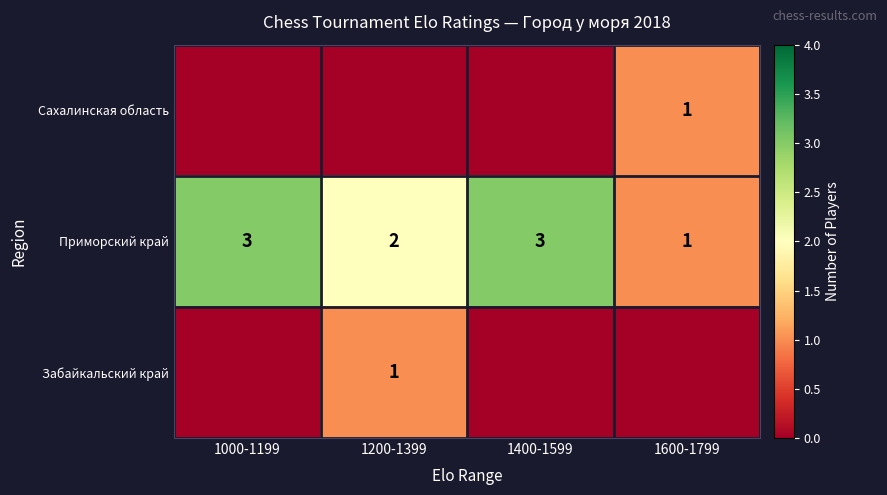

At which label is Приморский край closest to 2?

1200-1399